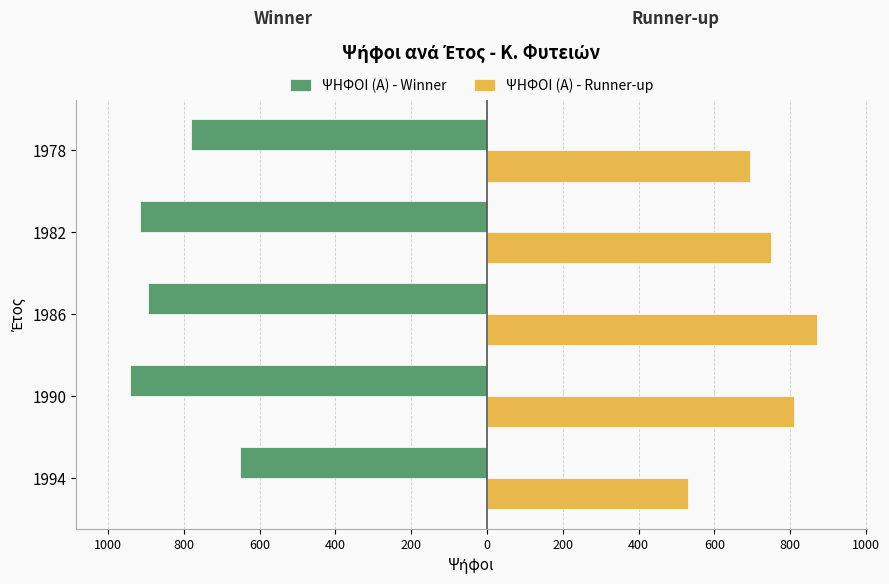

What are all the series names shown in the legend?

ΨΗΦΟΙ (Α) - Winner, ΨΗΦΟΙ (Α) - Runner-up